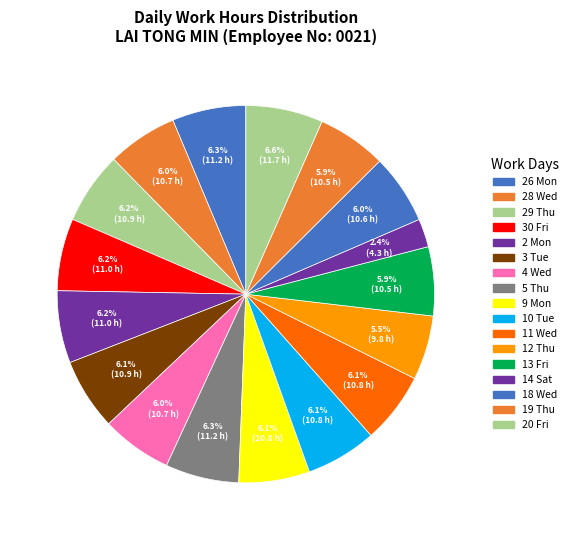

How many segments does this pie chart have?

17